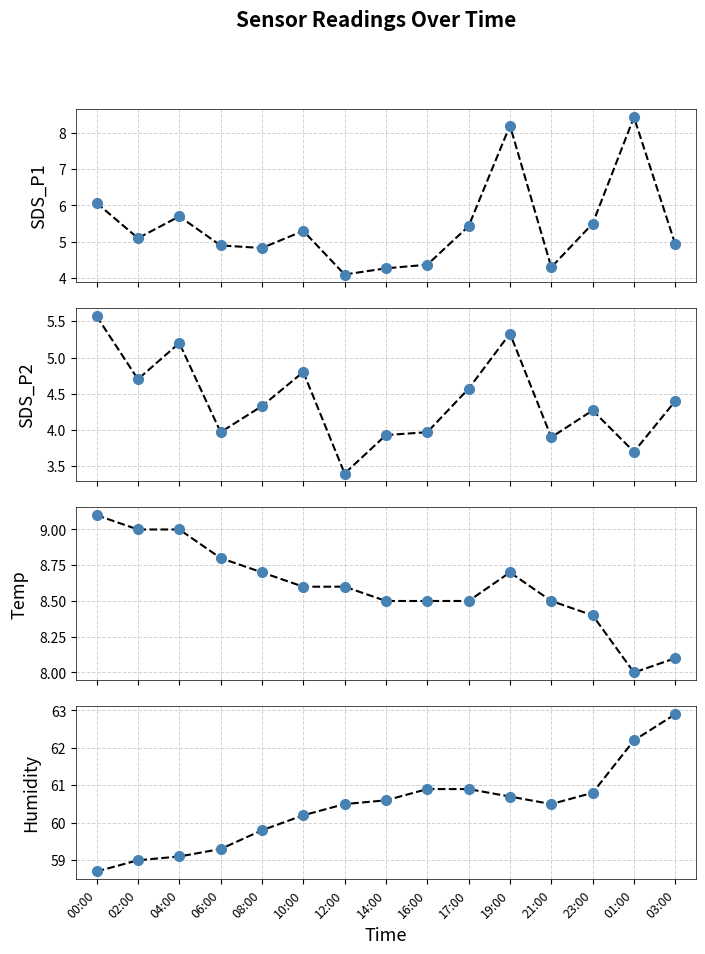

What is the average value of the Humidity series?

60.4